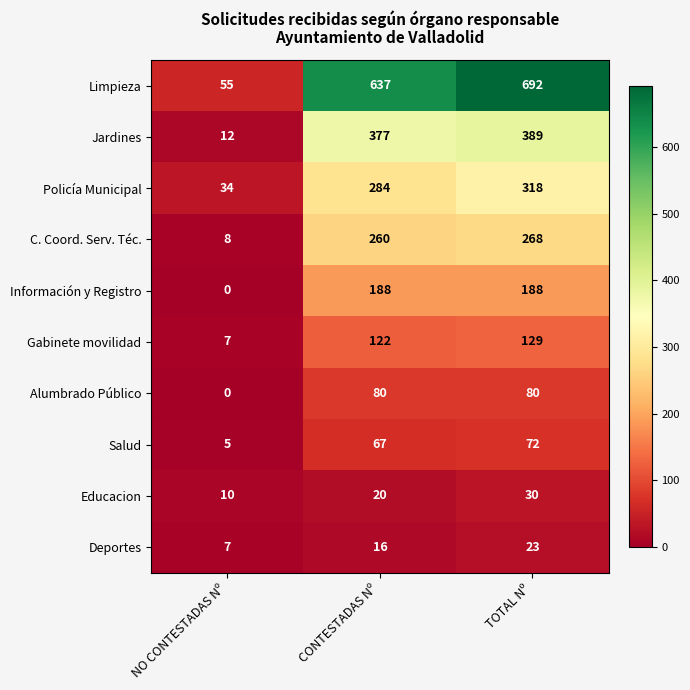

Reading left to right, transcribe all the data shown in this chart.

Limpieza: 55	637	692
Jardines: 12	377	389
Policía Municipal: 34	284	318
C. Coord. Serv. Téc.: 8	260	268
Información y Registro: 0	188	188
Gabinete movilidad: 7	122	129
Alumbrado Público: 0	80	80
Salud: 5	67	72
Educacion: 10	20	30
Deportes: 7	16	23